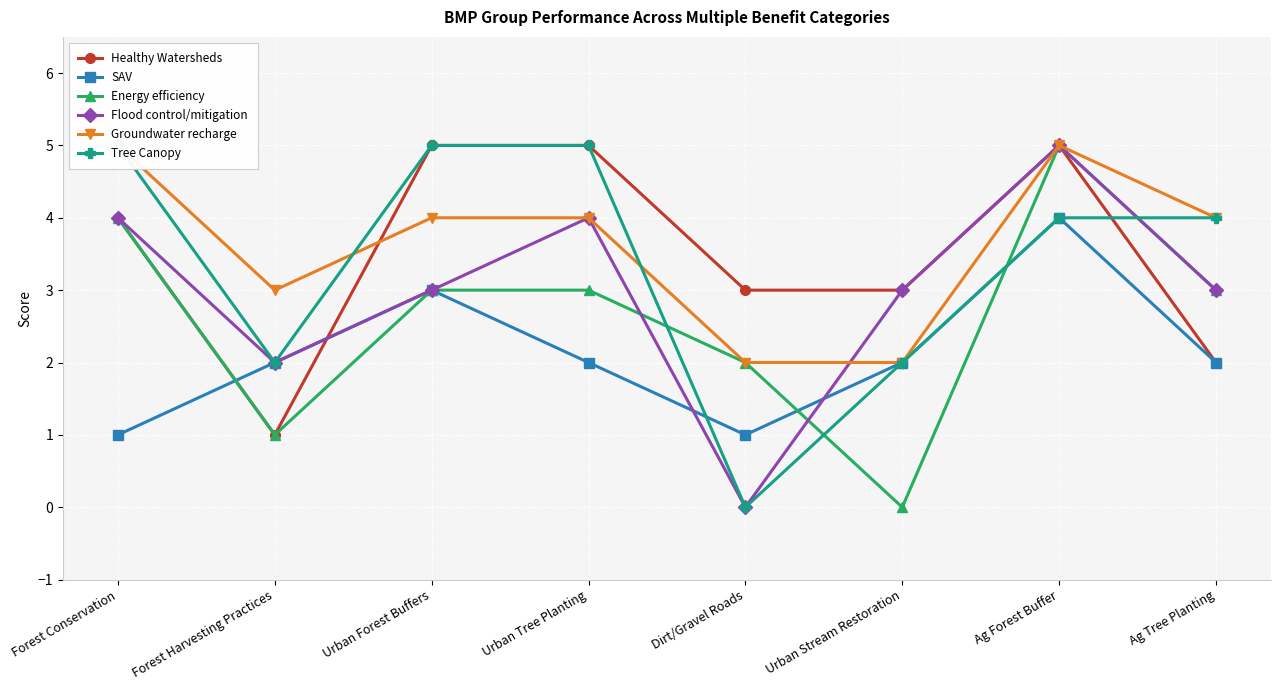

True or false: Groundwater recharge and SAV intersect in this chart.

False